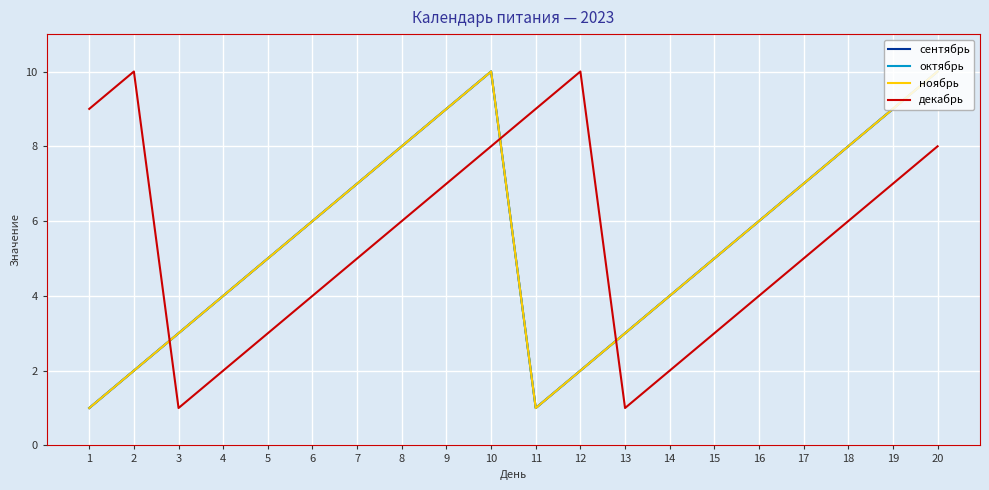

What is the value of the сентябрь point at the 3rd from the left?

3